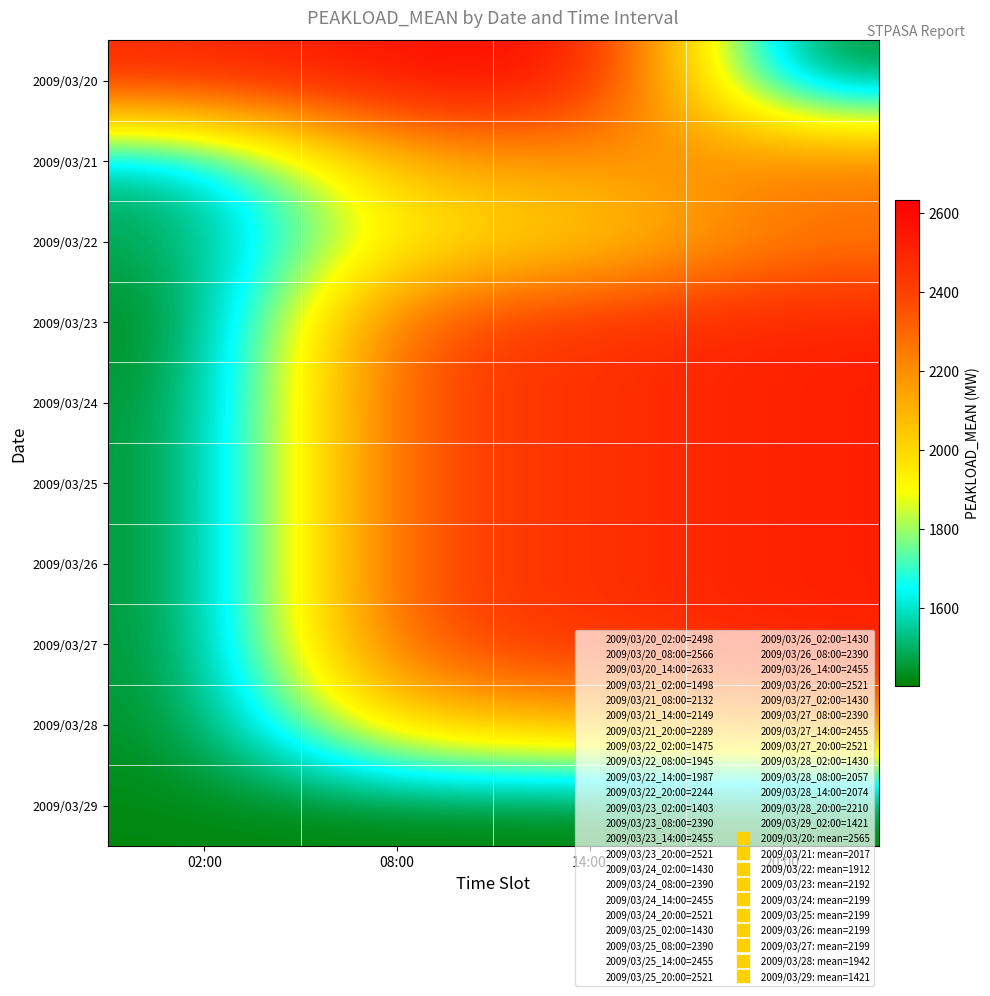

Between 20:00 and 02:00, which is larger?

02:00